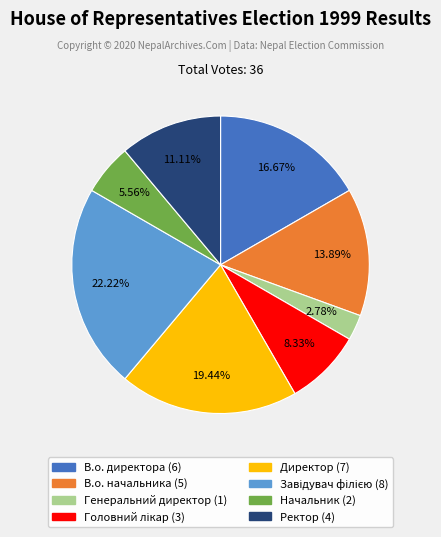

What is the smallest slice in the pie chart?

Генеральний директор